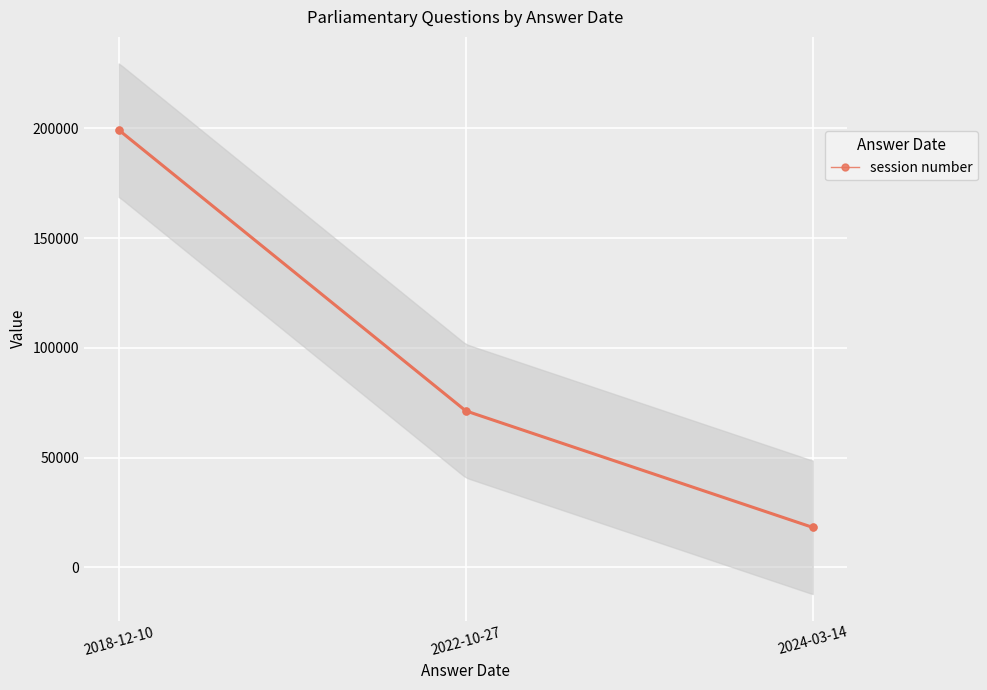

True or false: the data shows 319737 at 2018-12-10.

False